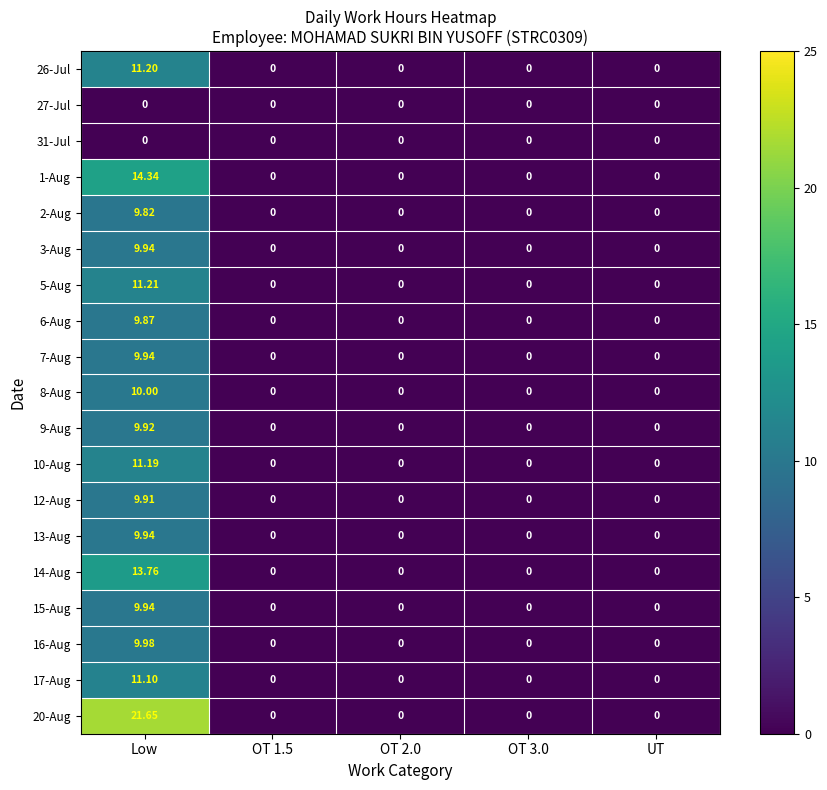

At which category does the chart reach its peak across all series?

Low